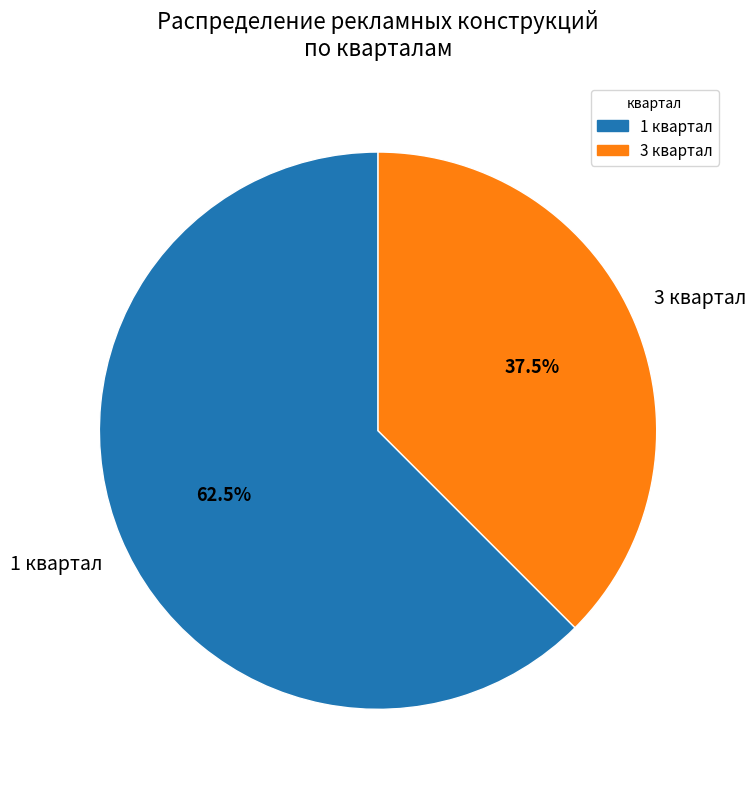

Which has a higher value, 1 квартал or 3 квартал?

1 квартал